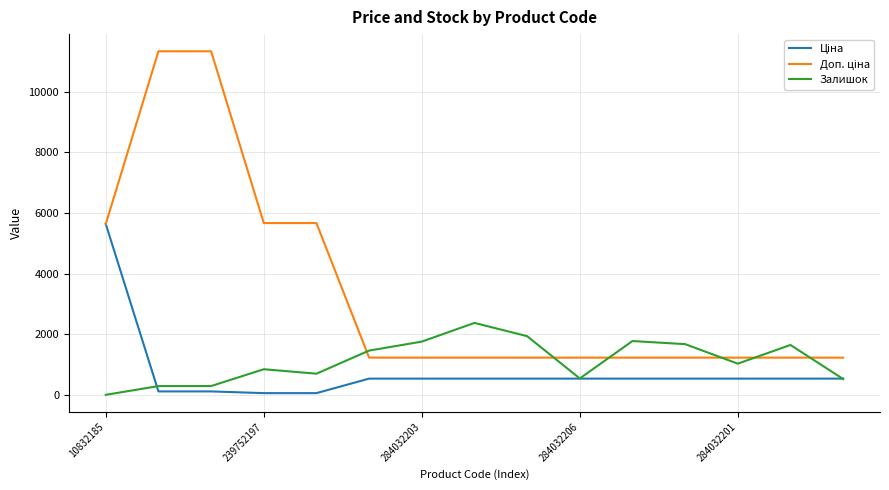

Count the number of data series in this chart.

3